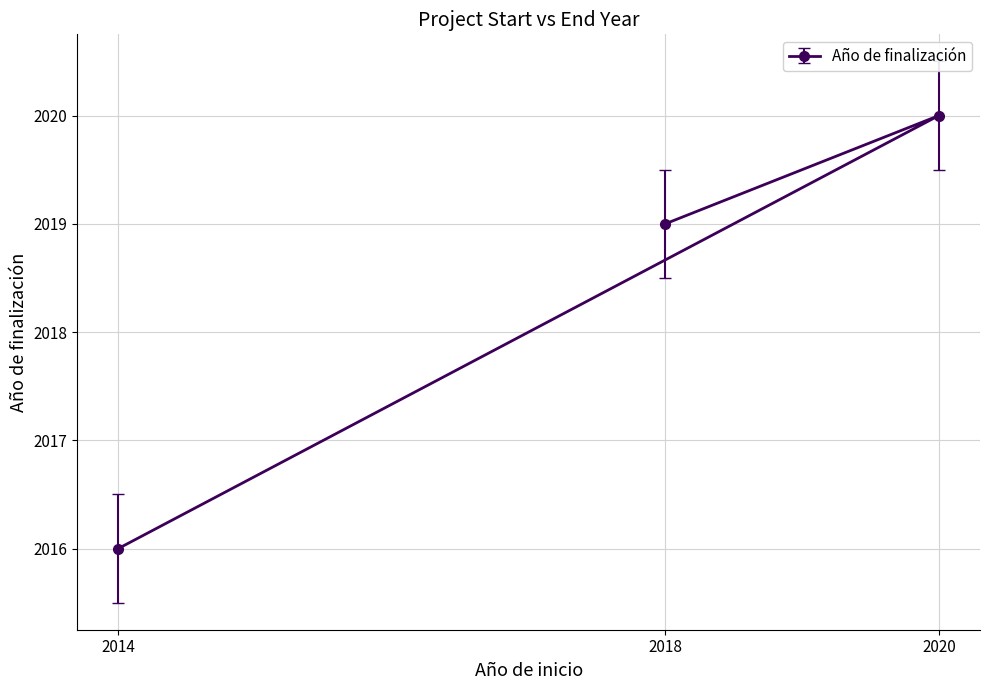

The chart shows a value of 2020 at 2020. True or false?

True